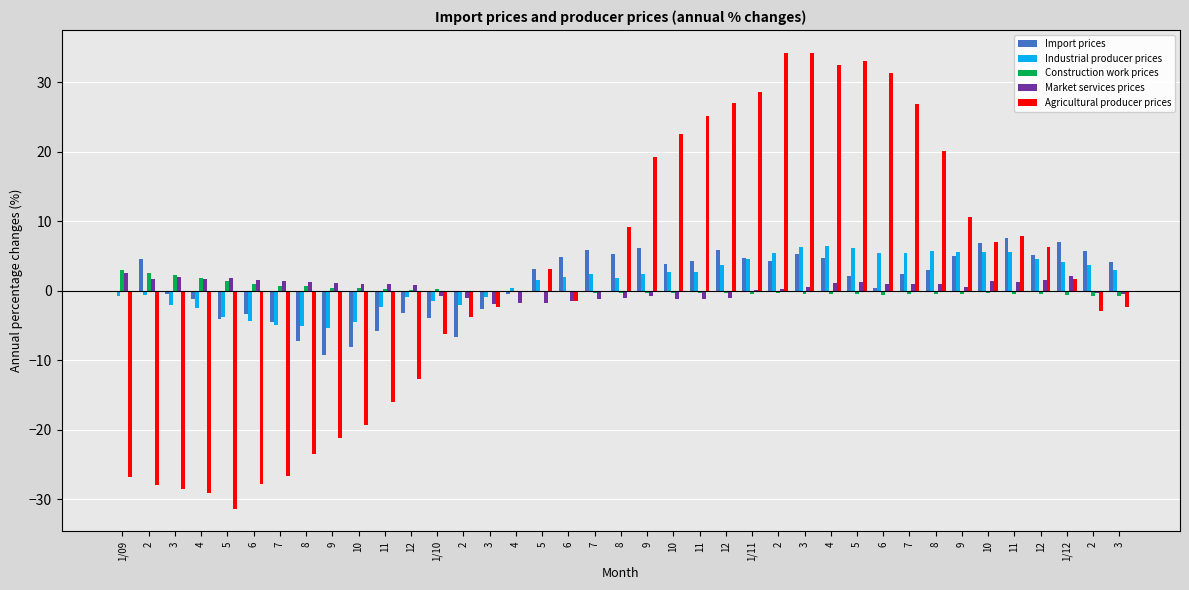

Reading left to right, list all the values displayed in this chart.

Import prices: -0.0	4.5	-0.4	-1.3	-4.0	-3.3	-4.4	-7.2	-9.3	-8.1	-5.7	-3.2	-3.9	-6.7	-2.6	-0.4	3.1	4.9	5.9	5.2	6.2	3.8	4.3	5.9	4.6	4.3	5.3	4.7	2.1	0.4	2.4	3.0	5.0	6.9	7.6	5.1	7.0	5.8	4.2
Industrial producer prices: -0.8	-0.6	-2.0	-2.5	-3.8	-4.4	-4.9	-5.1	-5.4	-4.6	-2.4	-0.8	-1.5	-2.0	-0.8	0.4	1.5	2.0	2.3	1.8	2.4	2.6	2.7	3.6	4.6	5.4	6.3	6.4	6.2	5.5	5.4	5.7	5.6	5.6	5.6	4.6	4.2	3.7	3.0
Construction work prices: 3.0	2.5	2.3	1.9	1.3	1.0	0.7	0.6	0.4	0.4	0.3	0.1	0.2	0.0	-0.1	-0.2	-0.2	-0.2	-0.3	-0.4	-0.3	-0.4	-0.4	-0.3	-0.5	-0.4	-0.4	-0.5	-0.5	-0.6	-0.5	-0.5	-0.5	-0.4	-0.5	-0.5	-0.6	-0.8	-0.8
Market services prices: 2.6	1.7	2.0	1.7	1.8	1.5	1.4	1.2	1.1	0.9	0.9	0.8	-0.7	-1.0	-1.9	-1.7	-1.8	-1.5	-1.2	-1.0	-0.8	-1.2	-1.2	-1.0	0.1	0.3	0.5	1.1	1.2	1.0	1.0	0.9	0.5	1.4	1.2	1.5	2.1	-0.4	-0.5
Agricultural producer prices: -26.8	-28.0	-28.6	-29.2	-31.4	-27.9	-26.7	-23.5	-21.1	-19.3	-16.0	-12.7	-6.2	-3.8	-2.4	-0.2	3.1	-1.5	0.0	9.1	19.2	22.5	25.2	27.0	28.6	34.3	34.2	32.5	33.1	31.3	26.9	20.1	10.6	7.1	7.9	6.3	1.6	-3.0	-2.3